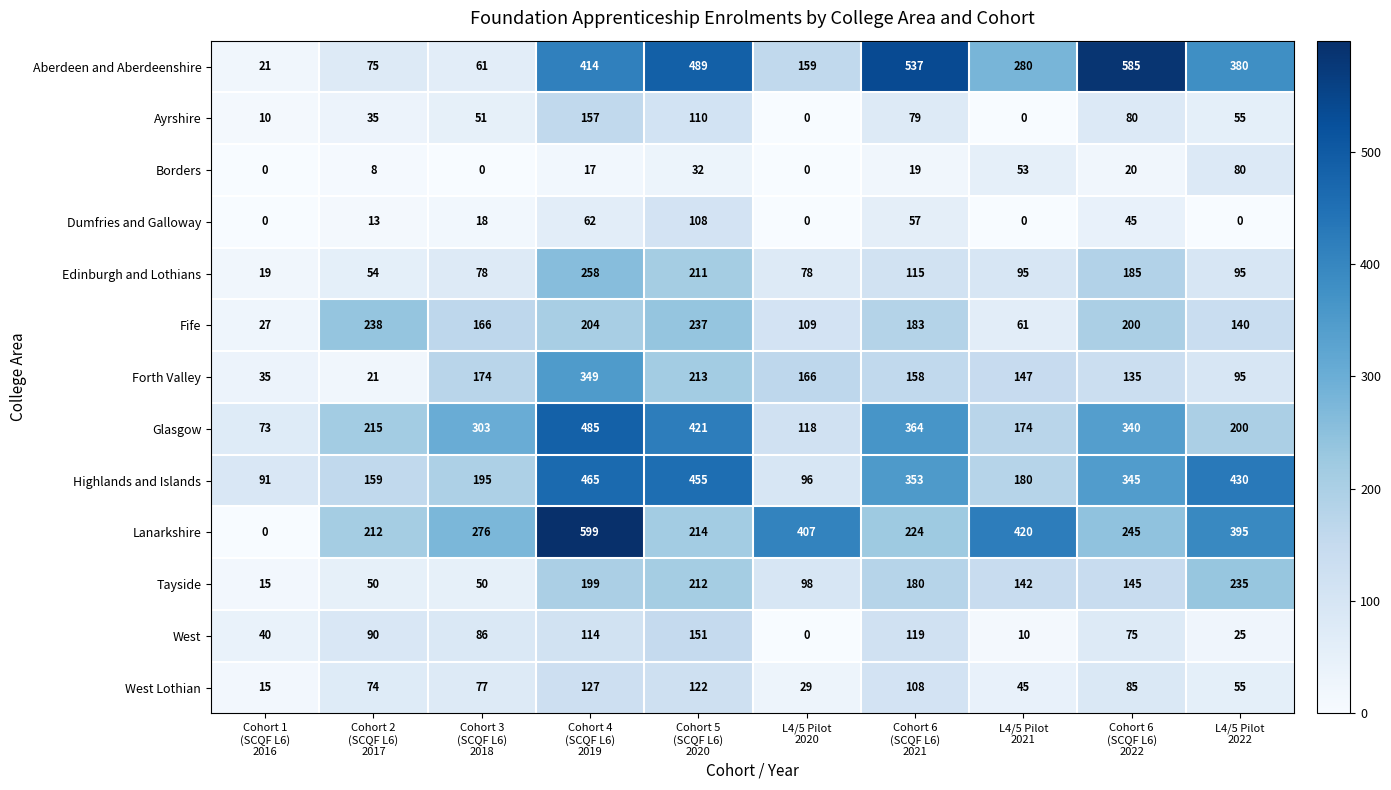

List the series in order of their peak value, lowest first.

Borders, Dumfries and Galloway, West Lothian, West, Ayrshire, Tayside, Fife, Edinburgh and Lothians, Forth Valley, Highlands and Islands, Glasgow, Aberdeen and Aberdeenshire, Lanarkshire